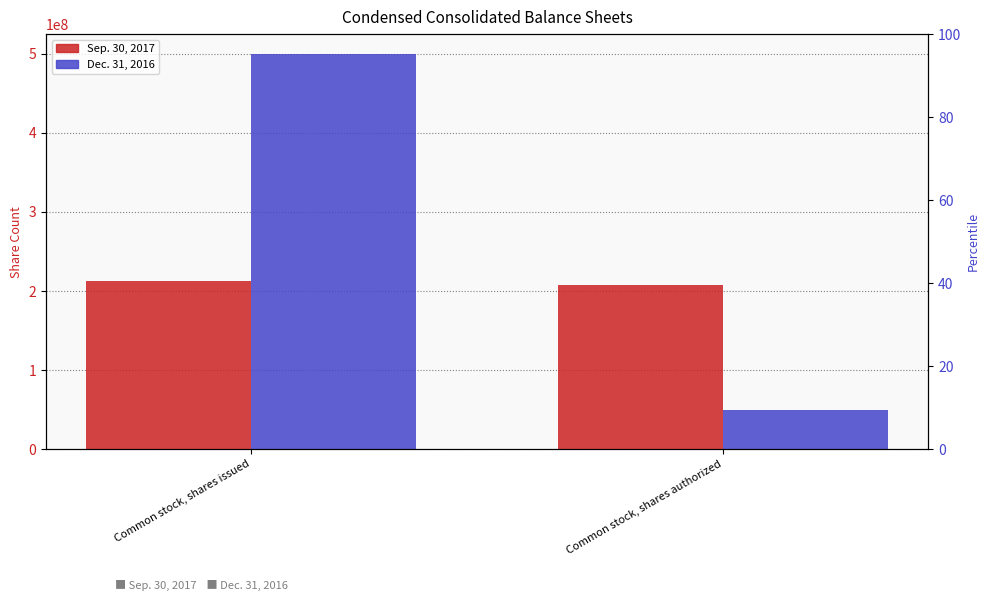

Rank the series at Common stock, shares issued from highest to lowest value.

Dec. 31, 2016, Sep. 30, 2017